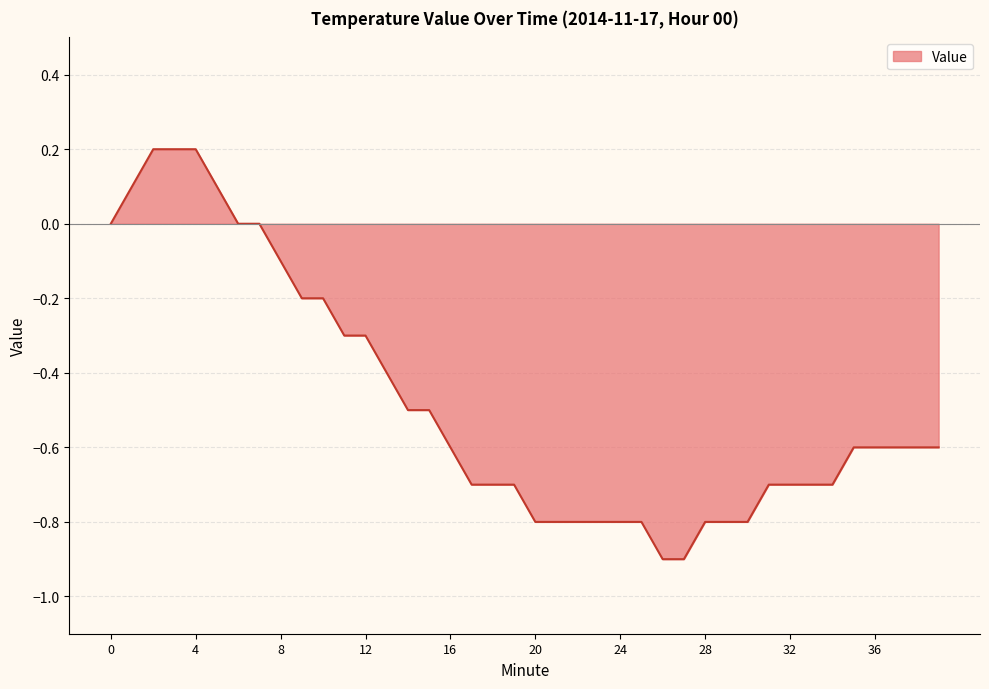

What is the minimum value shown in the chart?

-0.9